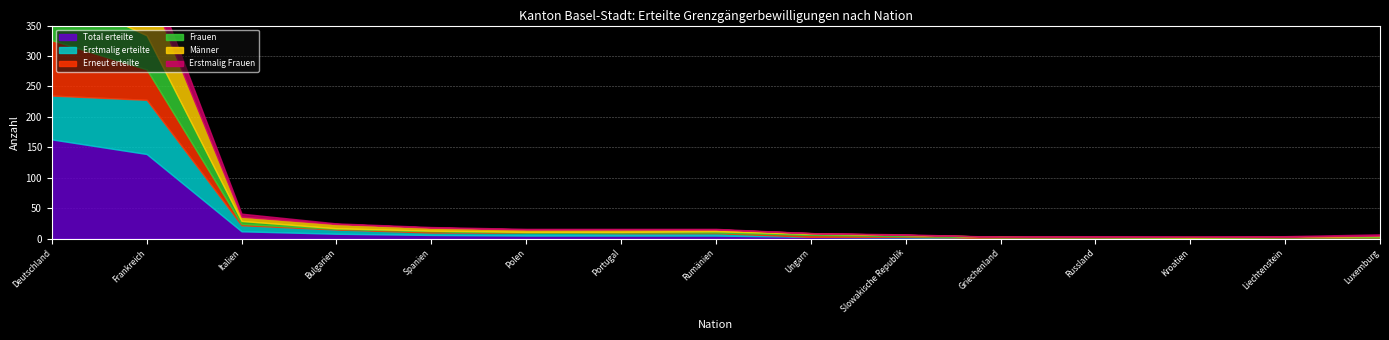

The value of Erstmalig erteilte at Luxemburg is 0. True or false?

False